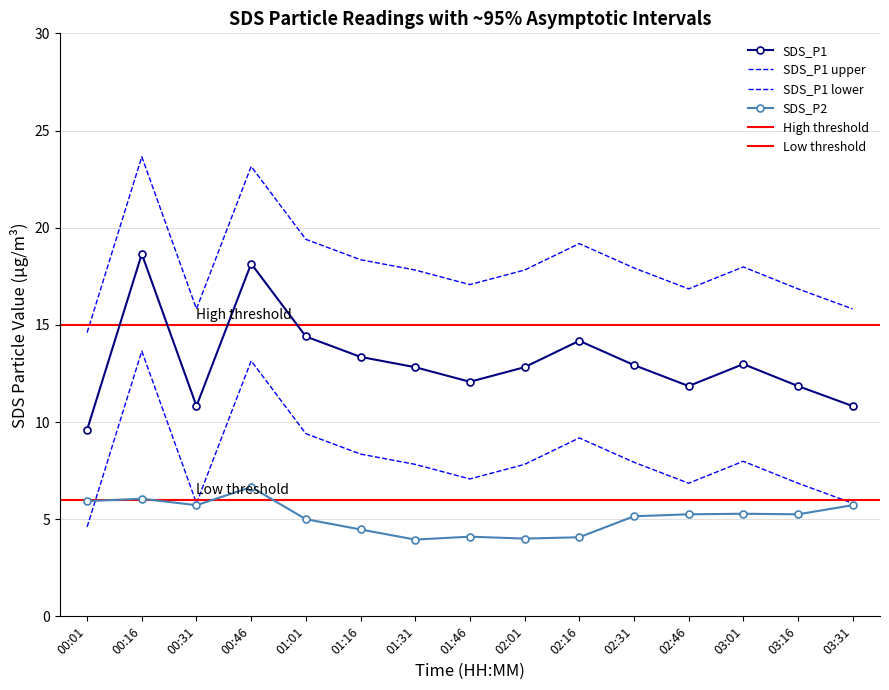

Is this an area chart (filled region under the line)?

No